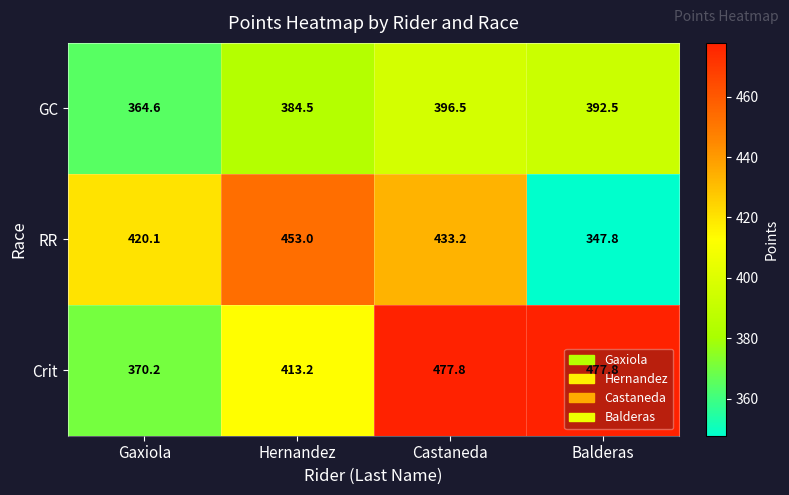

What is the difference between the second highest and minimum values in the Crit series?

107.6